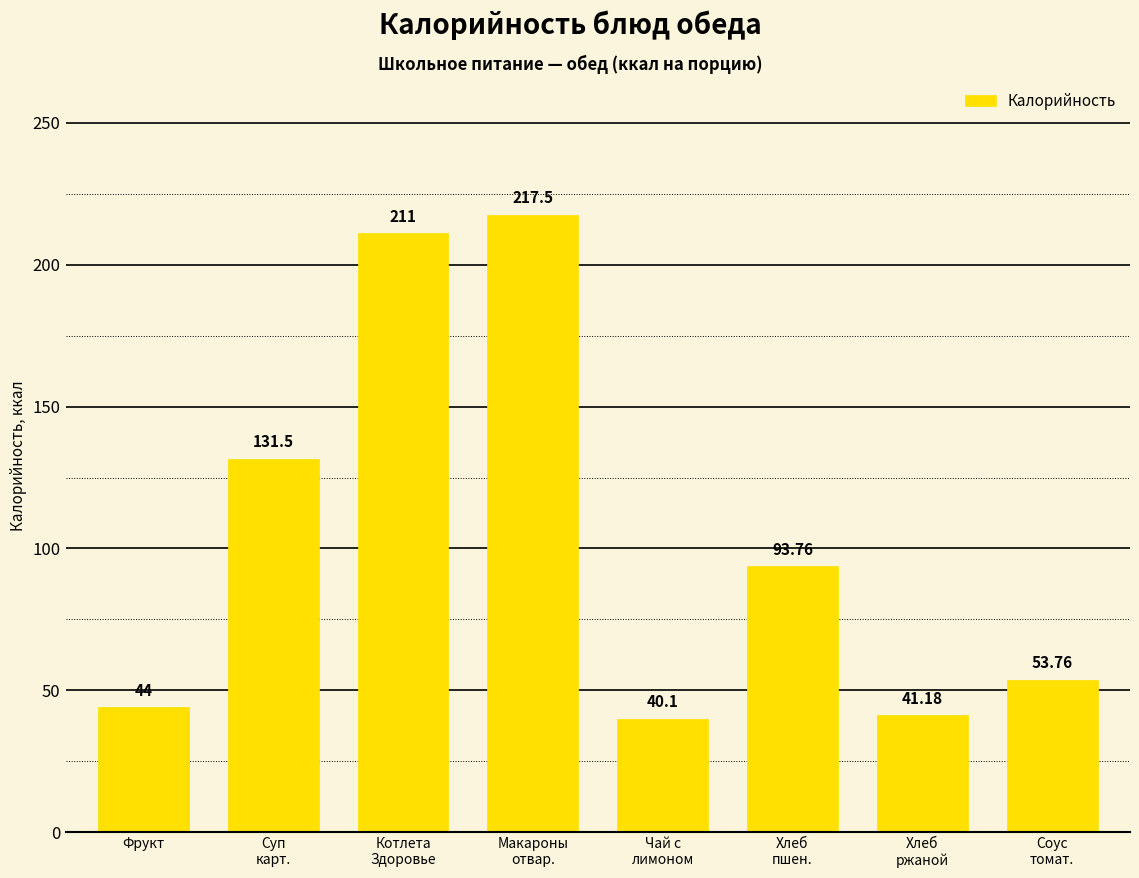

What is the approximate value at Фрукт?

44.0